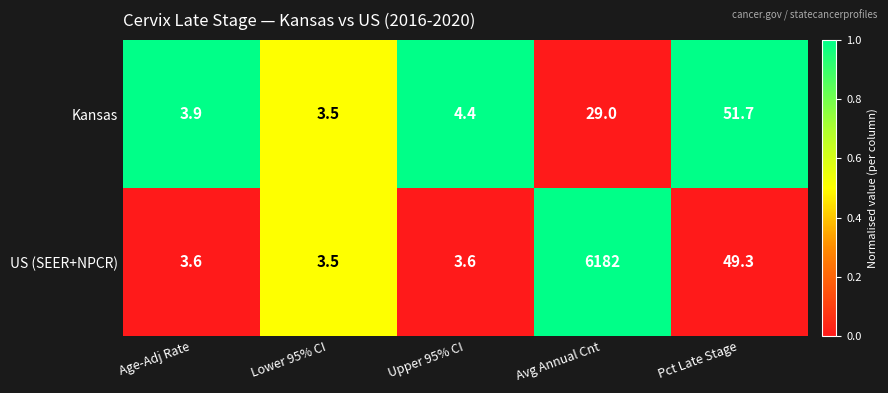

True or false: US (SEER+NPCR) has a value of 11.1 at Pct Late Stage.

False